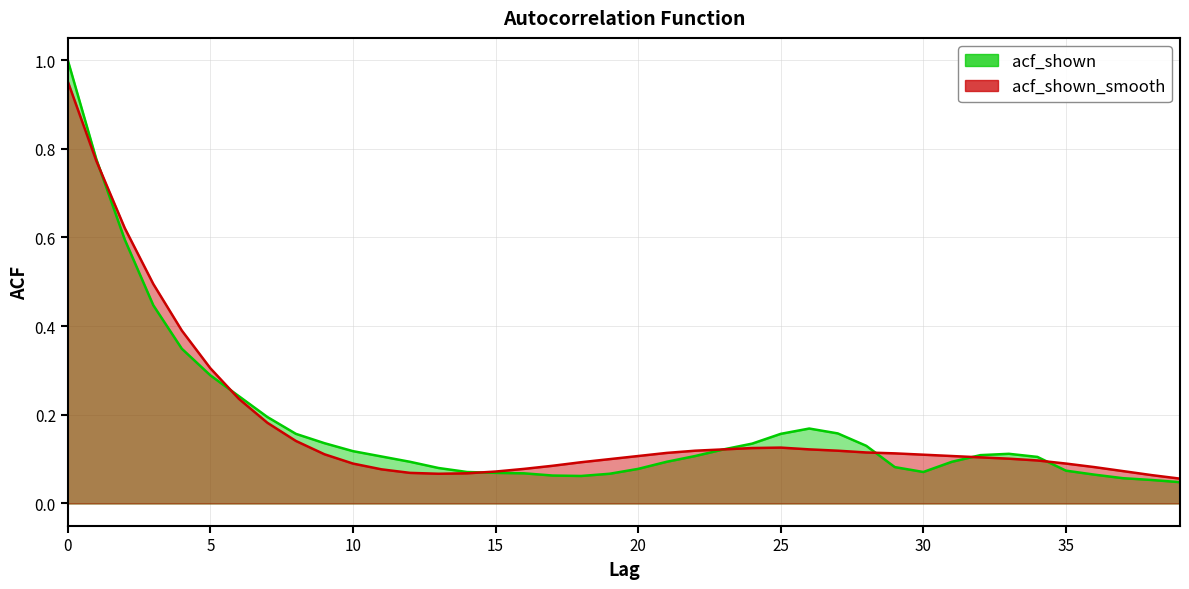

Rank the series by their average value, from lowest to highest.

acf_shown, acf_shown_smooth